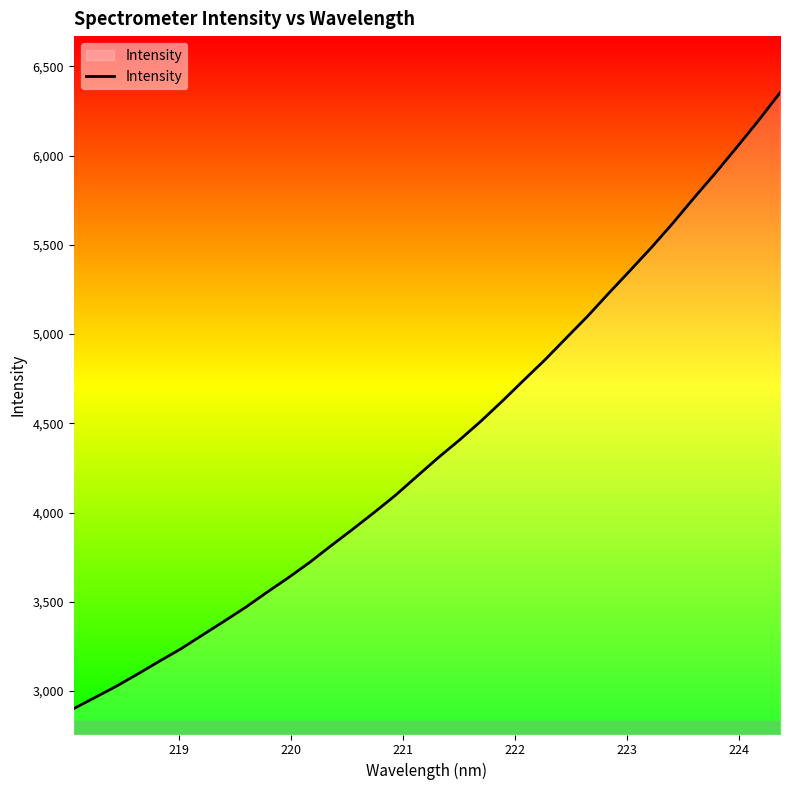

Reading left to right, transcribe all the data shown in this chart.

2901.0	2964.0	3027.3	3095.9	3166.8	3236.0	3312.8	3389.3	3466.9	3551.5	3633.2	3719.5	3812.8	3904.1	3997.9	4094.4	4200.4	4305.5	4405.1	4510.3	4622.8	4739.7	4854.9	4977.6	5100.0	5230.2	5357.7	5487.1	5623.3	5766.4	5905.4	6050.0	6197.5	6352.1